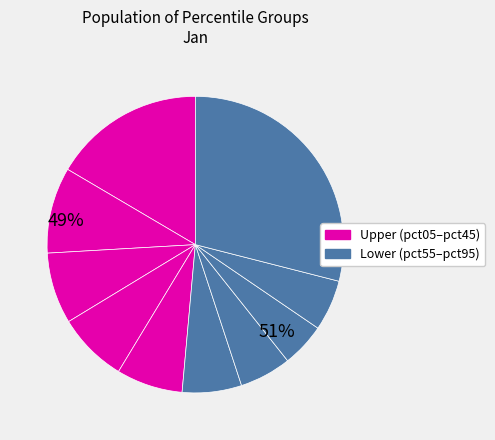

What is the largest slice in the pie chart?

pct95